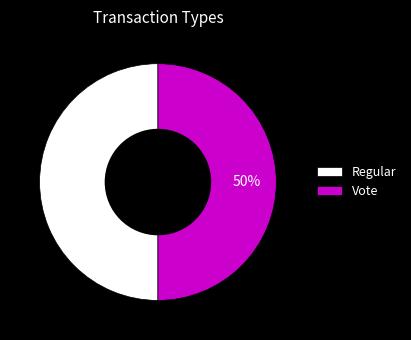

To the nearest percent, what is the average slice percentage?

50%